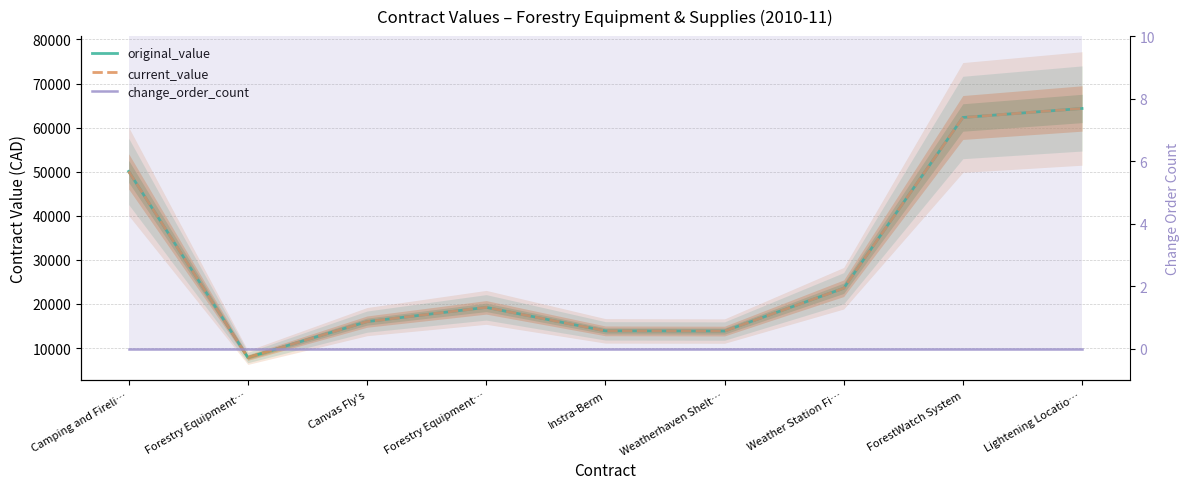

At which label does original_value first exceed 19230?

Camping and Fireli…